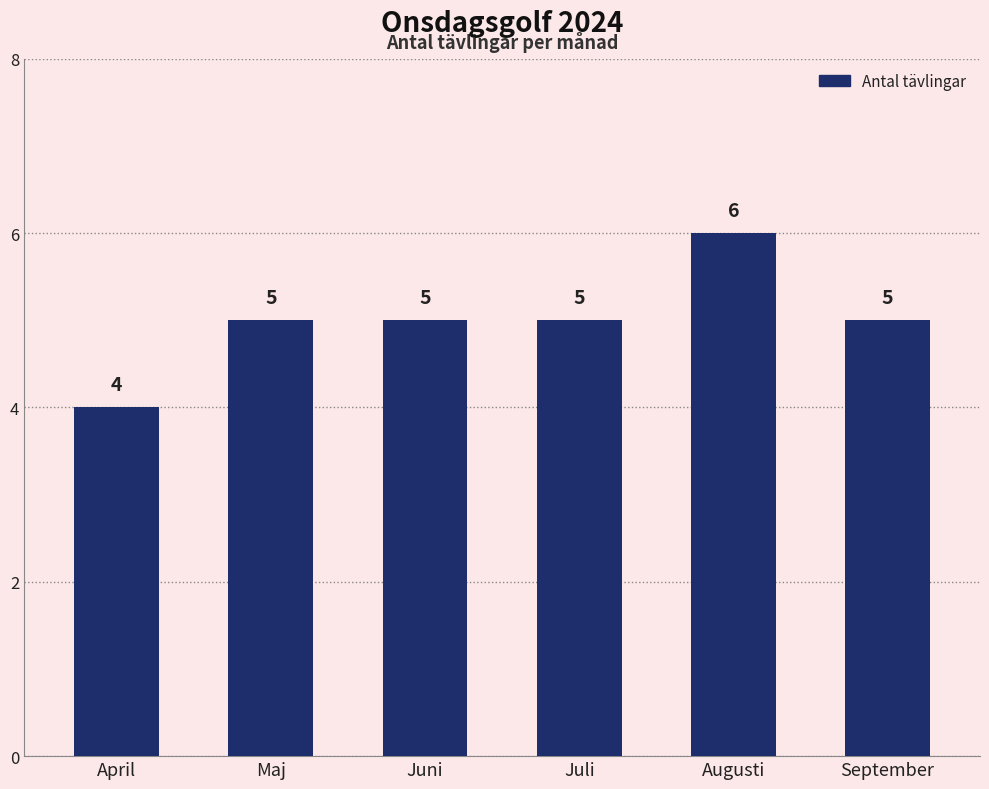

True or false: the data shows 9 at Juli.

False